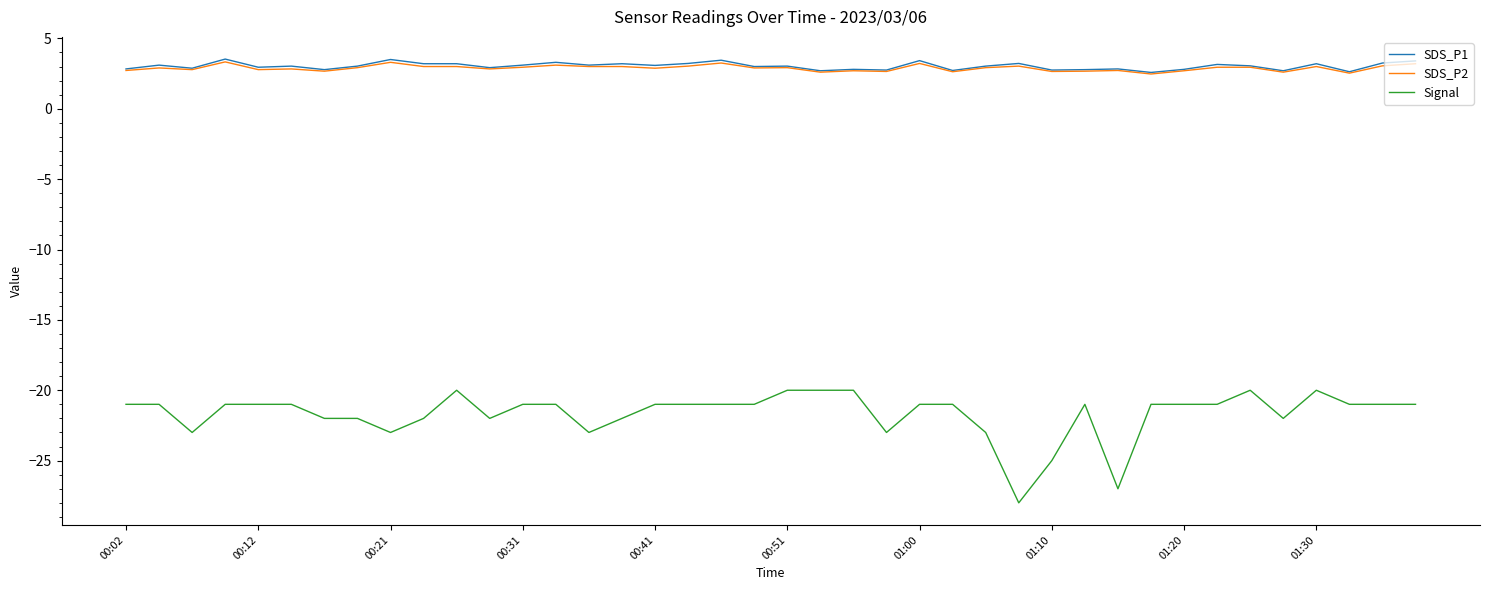

True or false: SDS_P1 and Signal cross at least once.

False